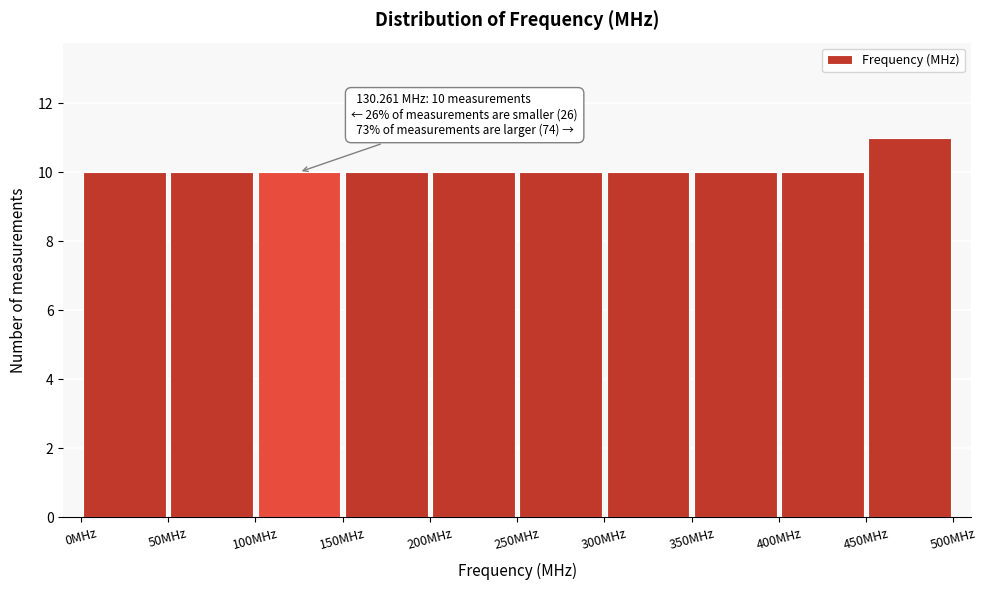

Over which range of the x-axis is the bar tallest?

450 to 500